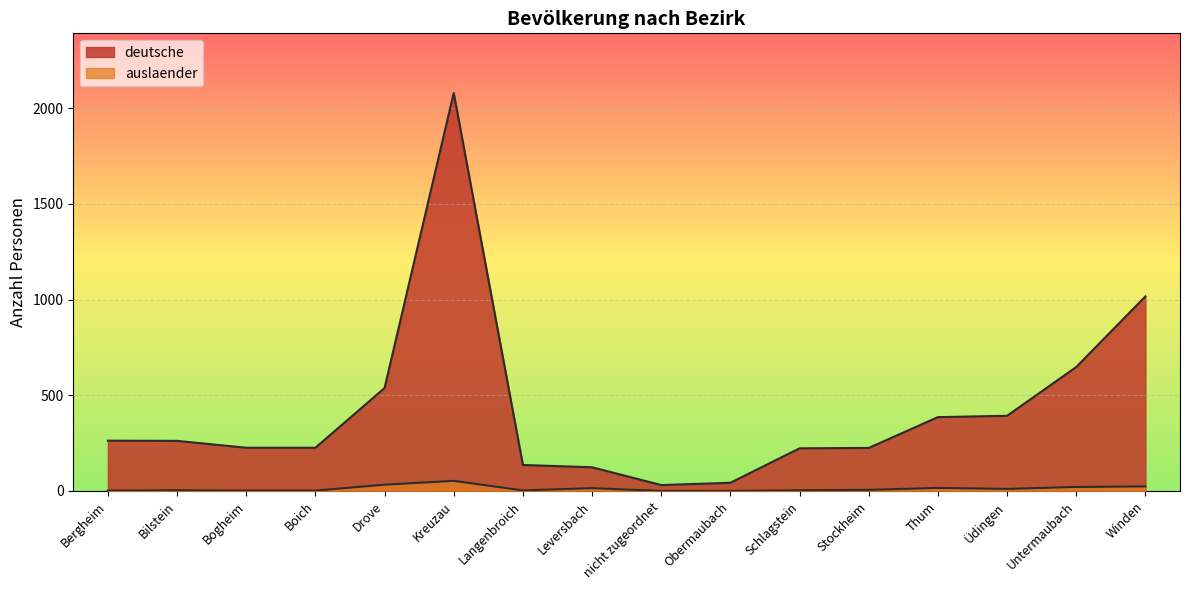

Where is deutsche nearest to the value 1055?

Winden